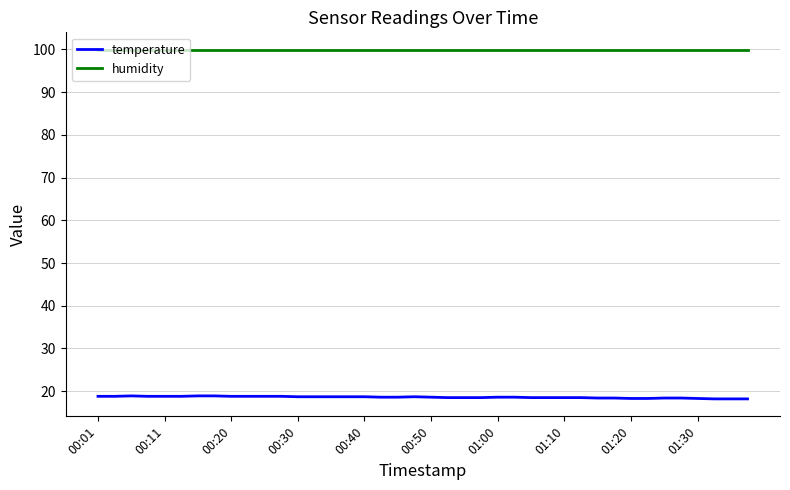

Rank the series by their maximum value, from highest to lowest.

humidity, temperature